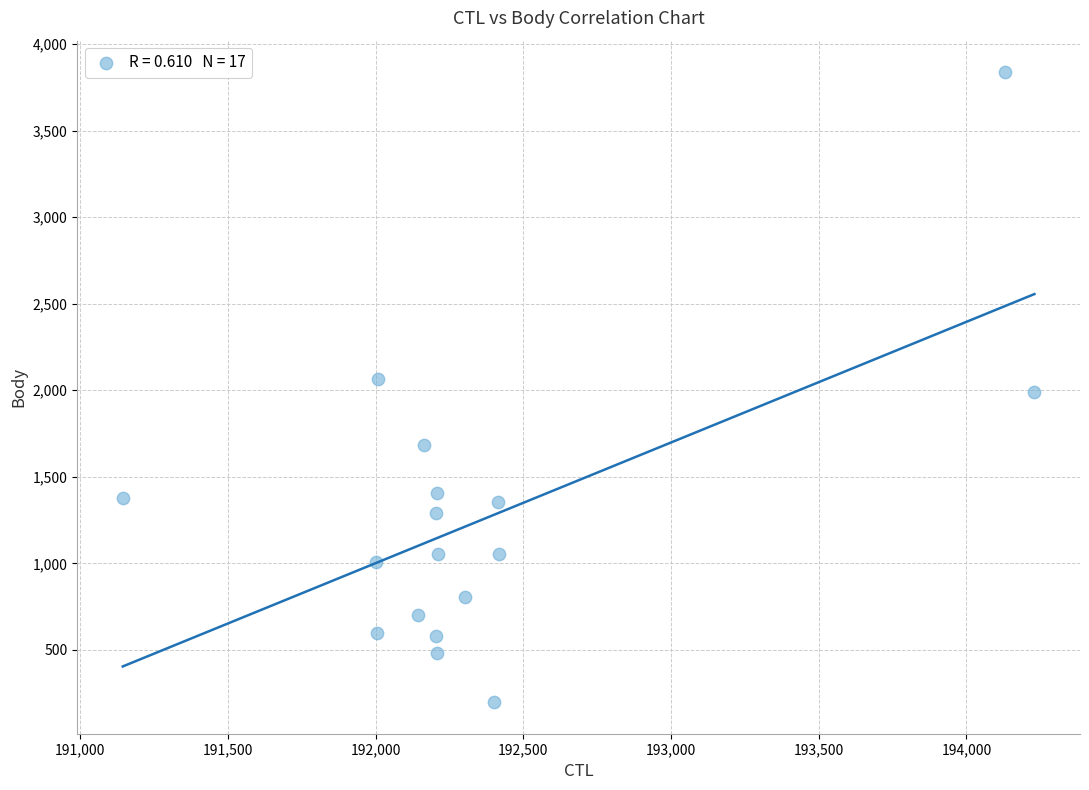

What is the range of X values (max minus min)?

3086